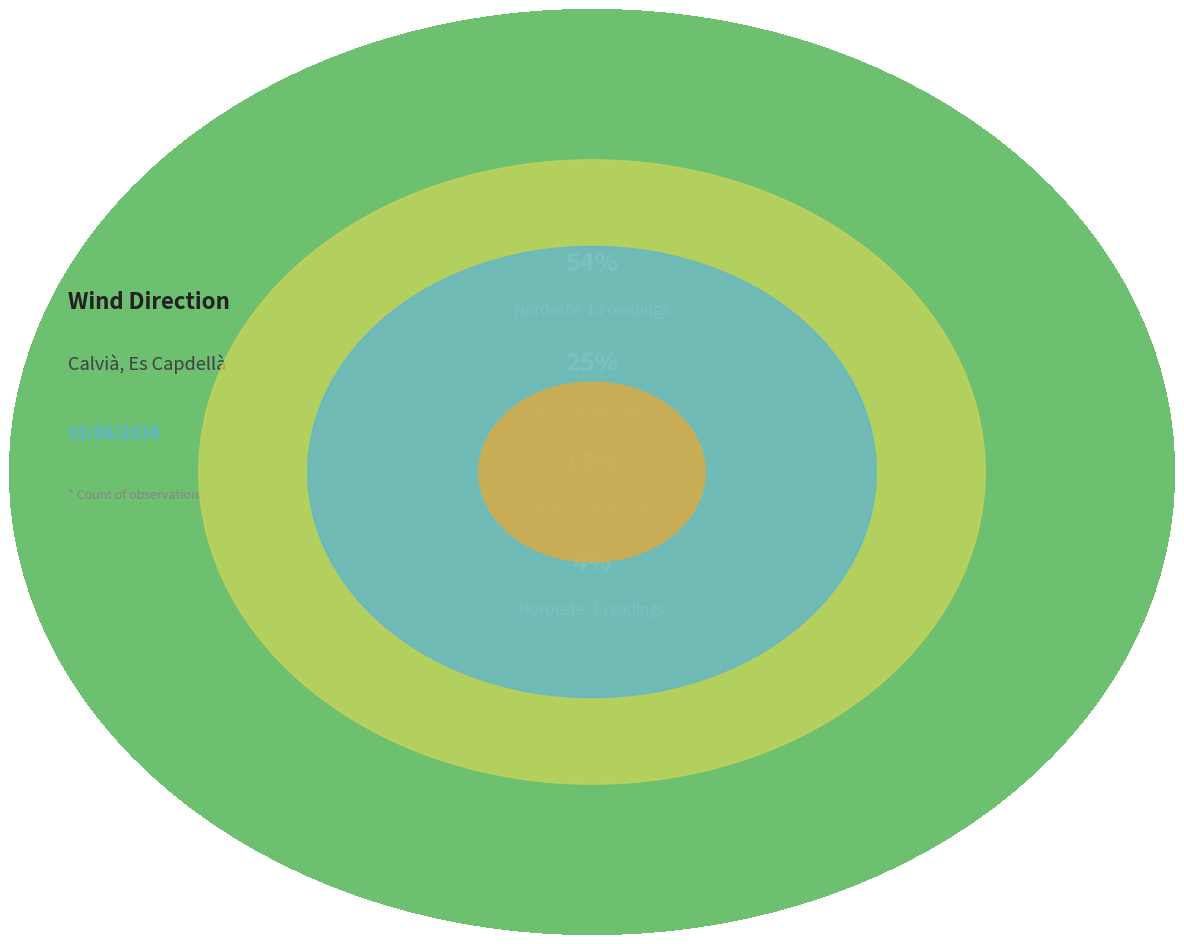

Which has a higher value, Nordeste or Este?

Nordeste